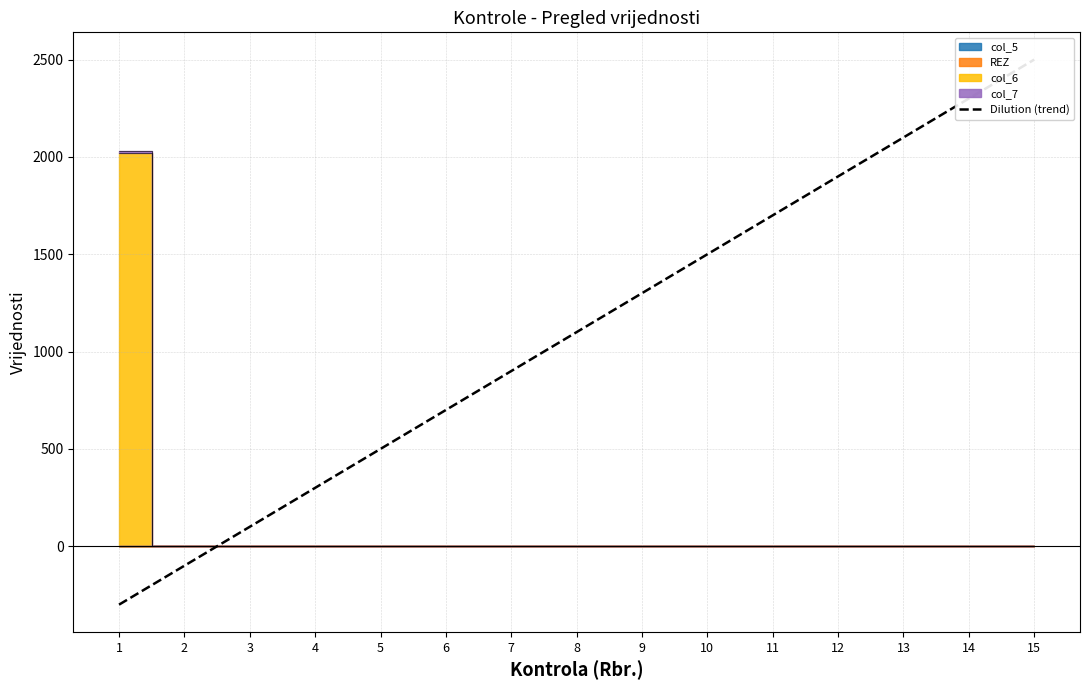

Reading right to left, transcribe all the data shown in this chart.

15=2500	14=2300	13=2100	12=1900	11=1700	10=1500	9=1300	8=1100	7=900	6=700	5=500	4=300	3=100	2=-100	1=-300